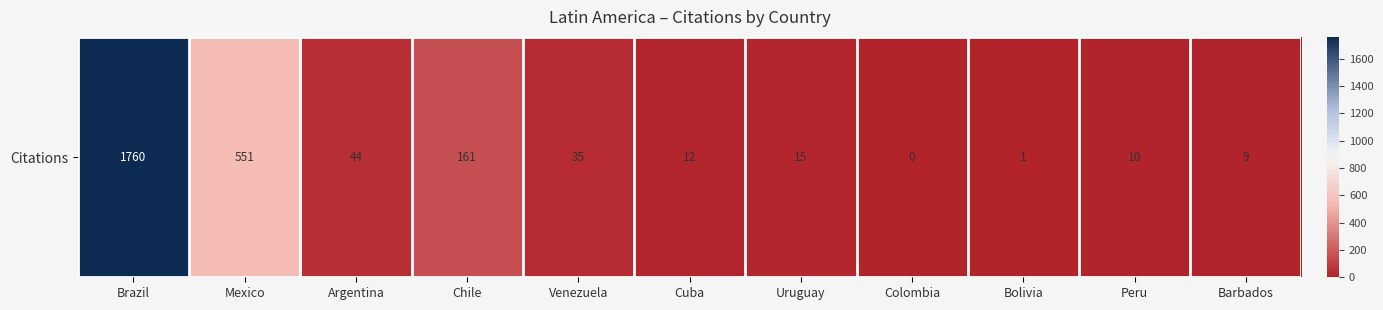

What is the sum of all values?

2598